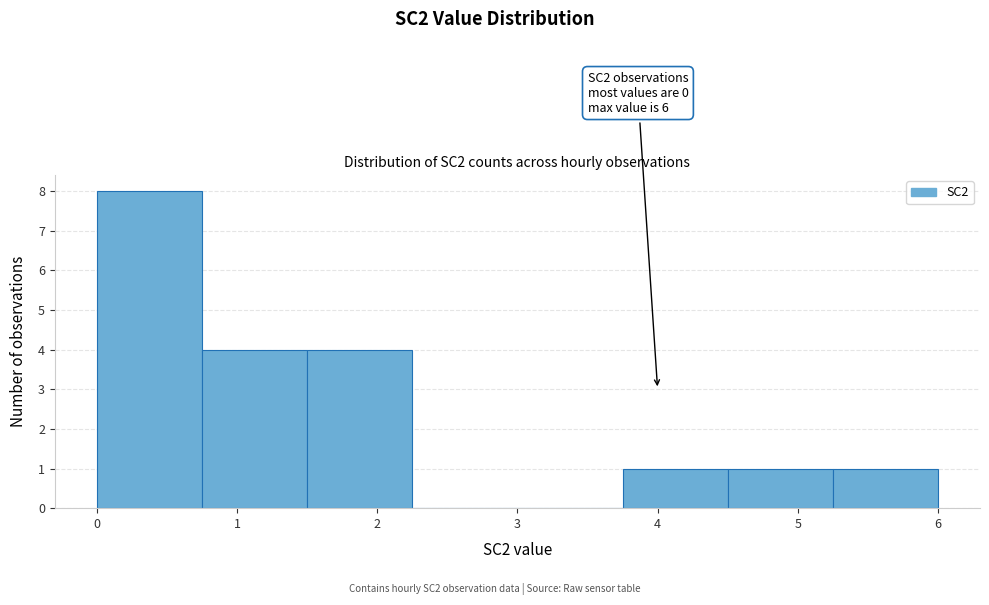

Over which range of the x-axis is the bar tallest?

0.00 to 0.75